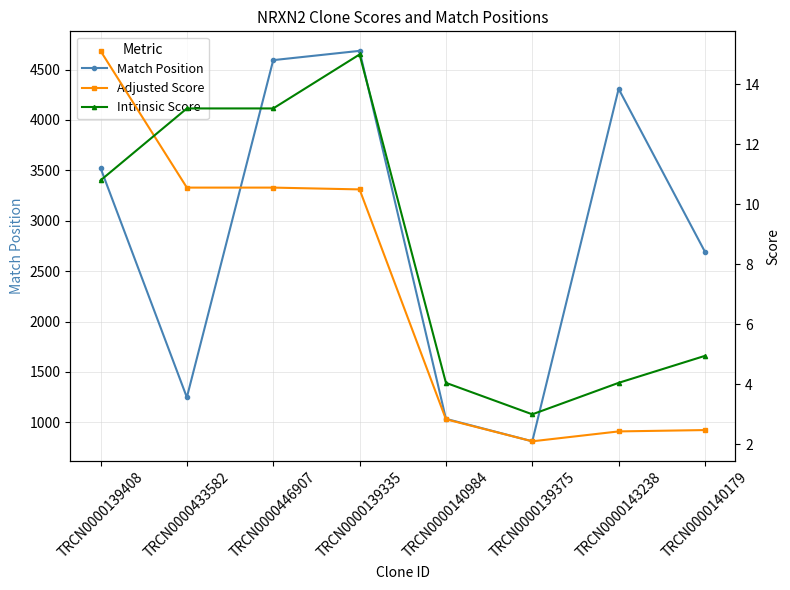

Which series has the largest range (max minus min)?

Match Position